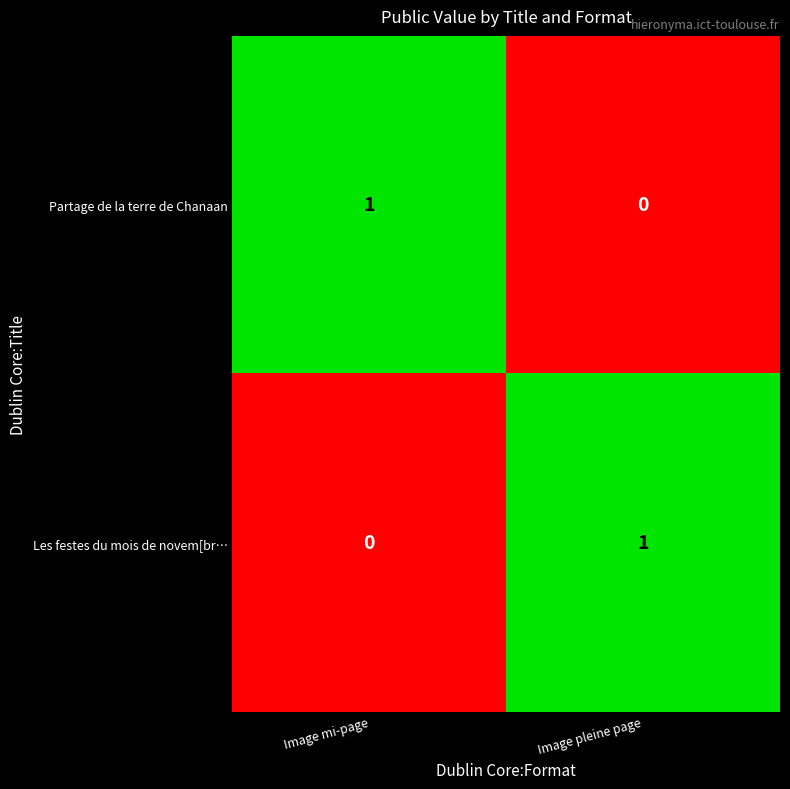

Is the value of Les festes du mois de novem[br… at Image mi-page greater than the value of Partage de la terre de Chanaan at Image mi-page?

No